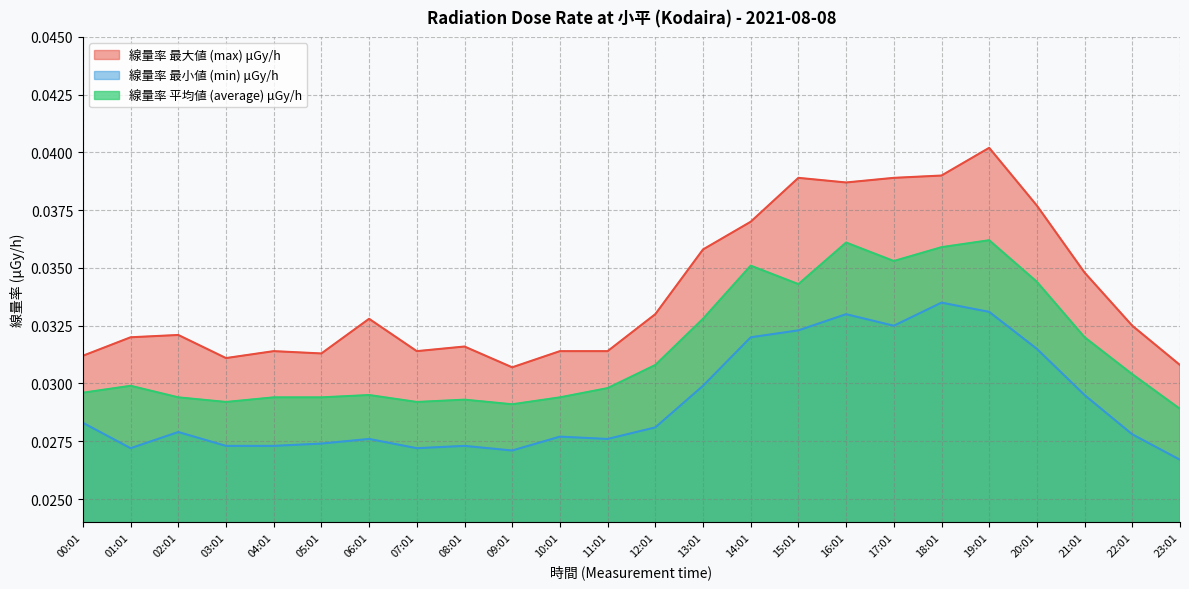

Is the value of 線量率 平均値 (average) μGy/h at 06:01 greater than the value of 線量率 最小値 (min) μGy/h at 16:01?

No